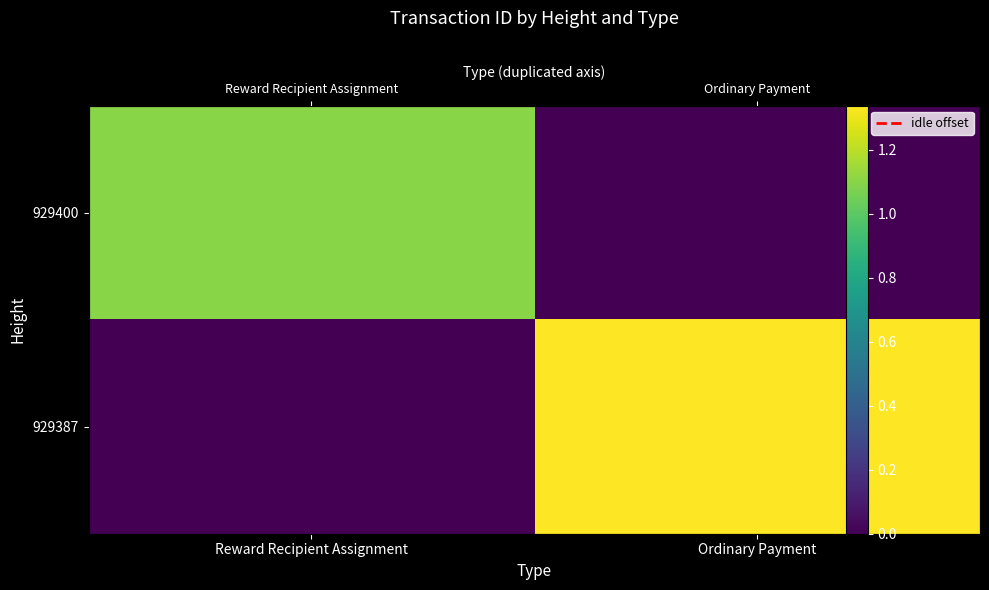

True or false: 929400 has a value of 19481865464690253824 at Reward Recipient Assignment.

False